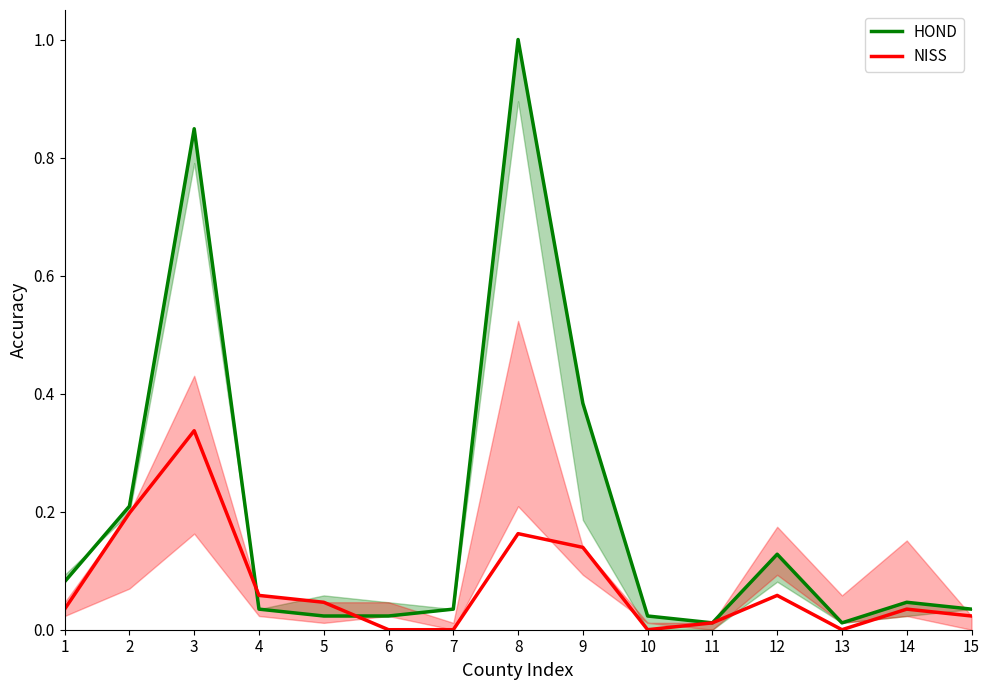

Does the chart display data point markers on the line(s)?

No